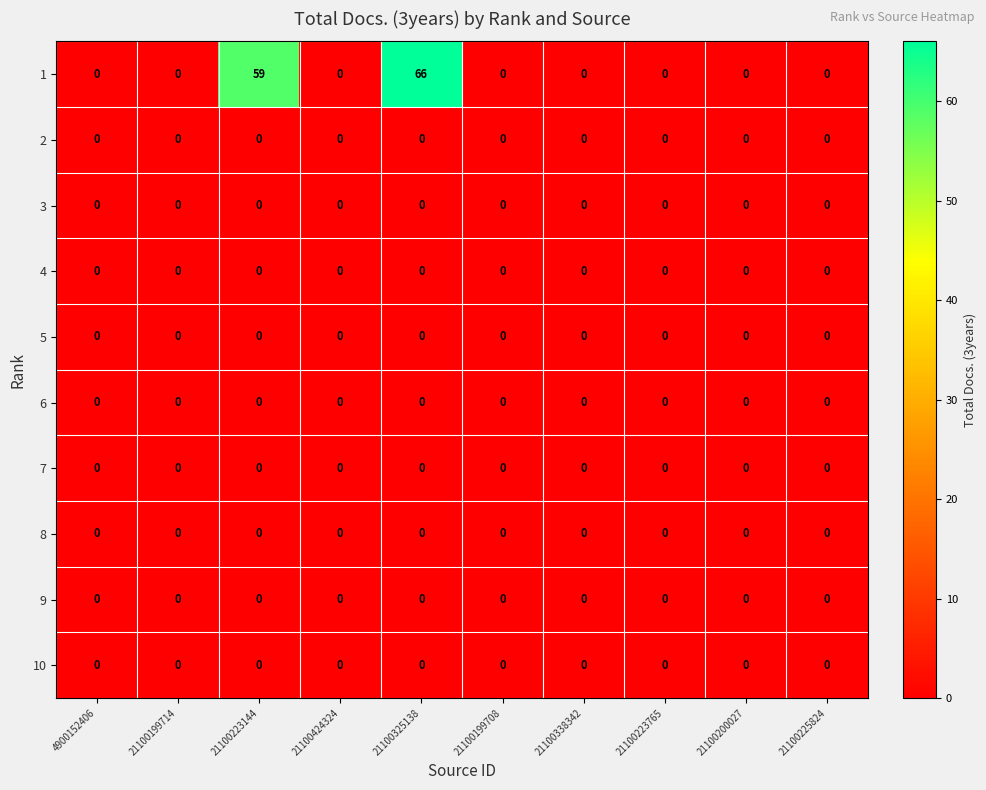

How many data points does each series have?

10